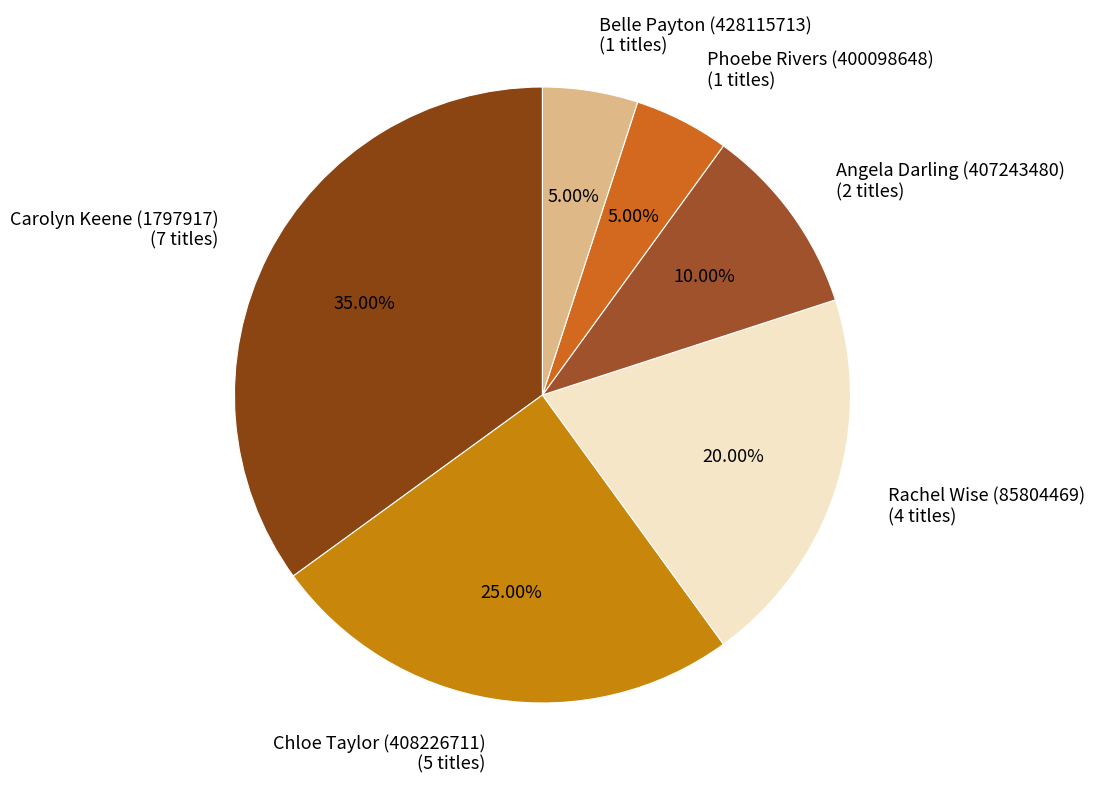

True or false: Phoebe Rivers (400098648) accounts for 5% of the total.

True